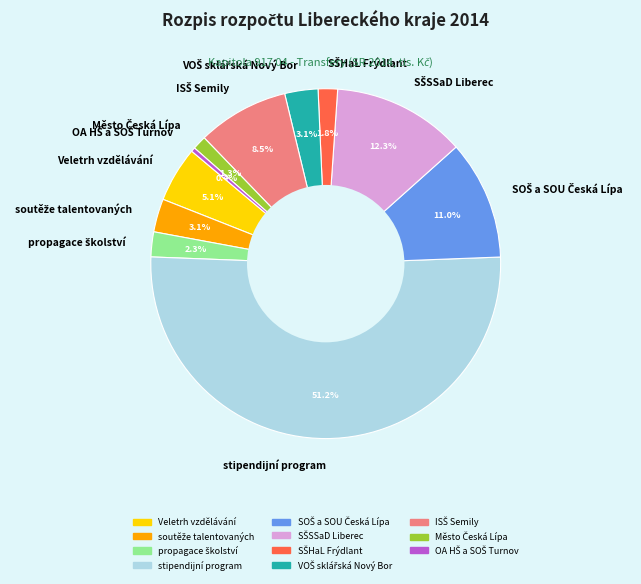

What is the largest slice in the pie chart?

stipendijní program